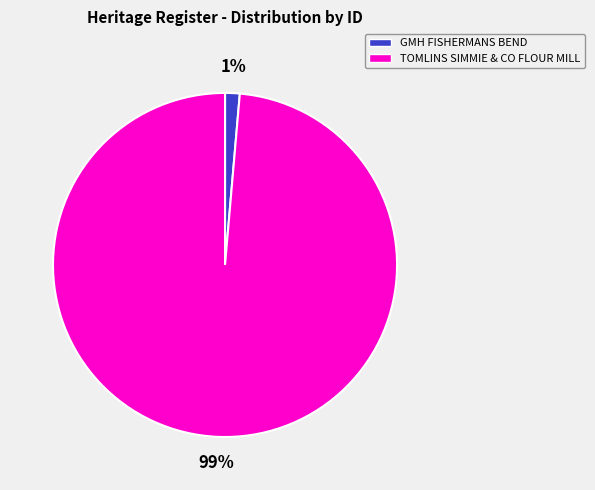

To the nearest percent, what percentage of the pie is TOMLINS SIMMIE & CO FLOUR MILL?

99%